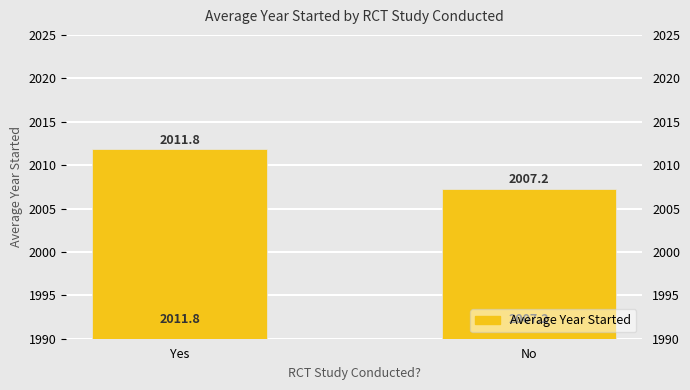

Reading left to right, what are all the values shown in this chart?

2011.8	2007.2